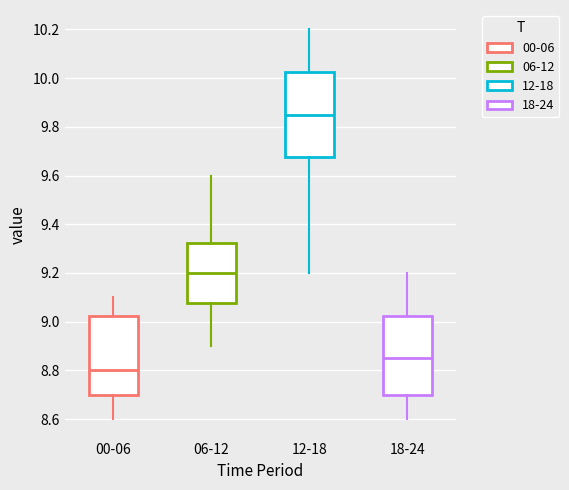

Reading left to right, transcribe this box plot: for each box, give where its median line is, the range the box spans, and where its two whiskers end, as read against the y-axis. The values are not printed on the chart, so give them approximately, as read against the axis.

00-06: median 8.80, box 8.70 to 9.02, whiskers 8.60 to 9.10
06-12: median 9.20, box 9.08 to 9.32, whiskers 8.90 to 9.60
12-18: median 9.86, box 9.68 to 10.02, whiskers 9.20 to 10.20
18-24: median 8.86, box 8.70 to 9.02, whiskers 8.60 to 9.20